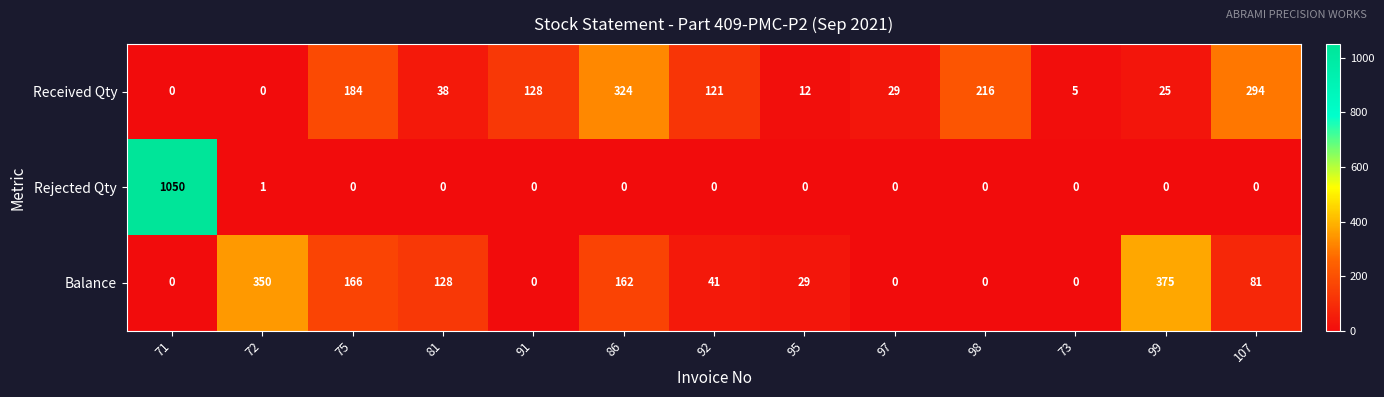

Which series has the widest spread of values?

Rejected Qty